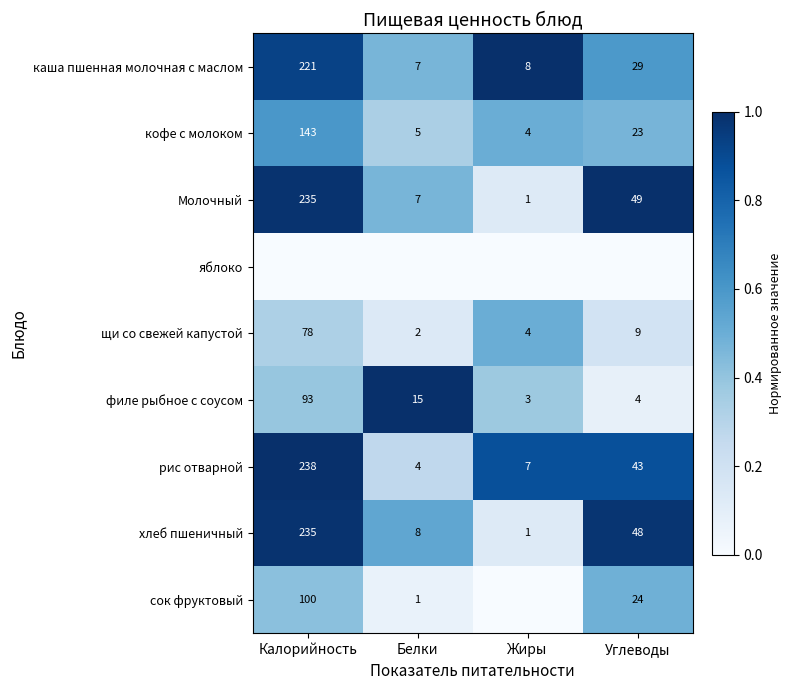

Rank the categories by Молочный value from lowest to highest.

Жиры, Белки, Углеводы, Калорийность